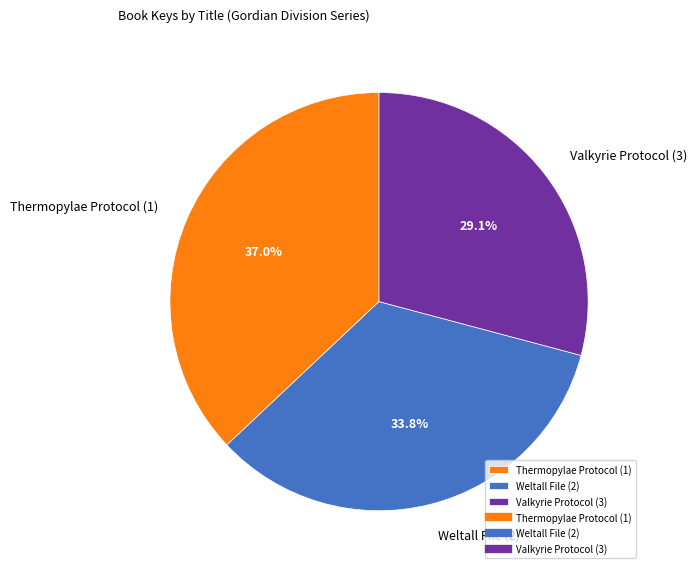

What percentage is NOT represented by Weltall File (2)?

66.2%